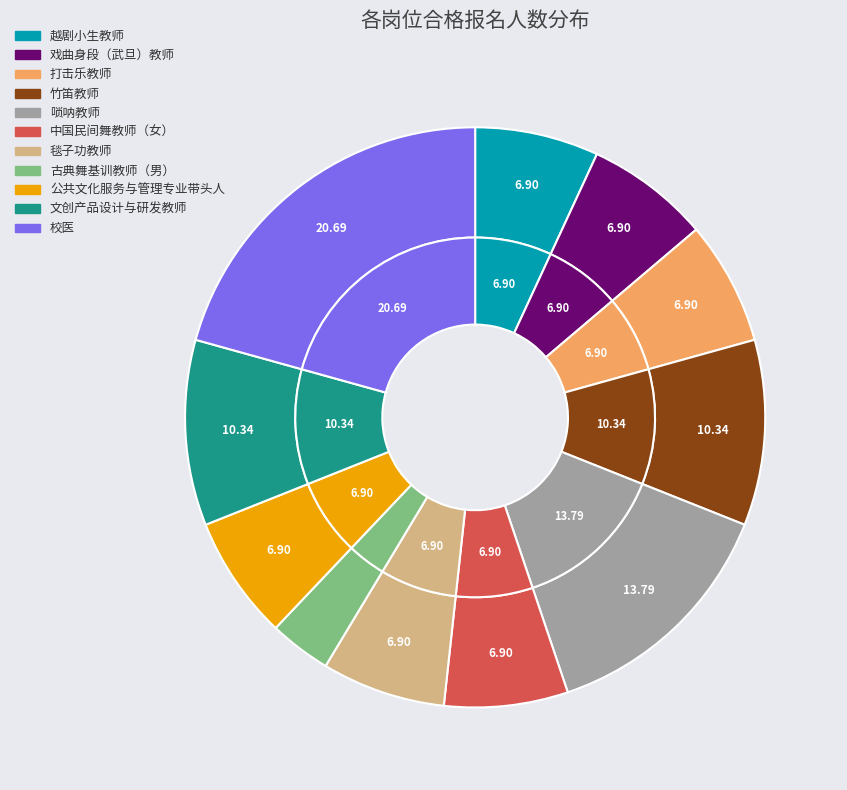

Is 打击乐教师 the majority of the pie?

No